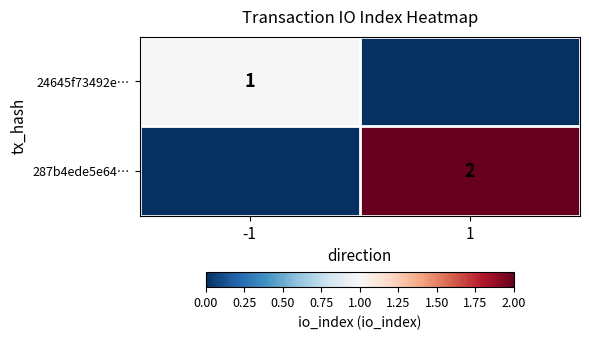

Is the value of 287b4ede5e64… at 1 greater than the value of 24645f73492e… at -1?

Yes